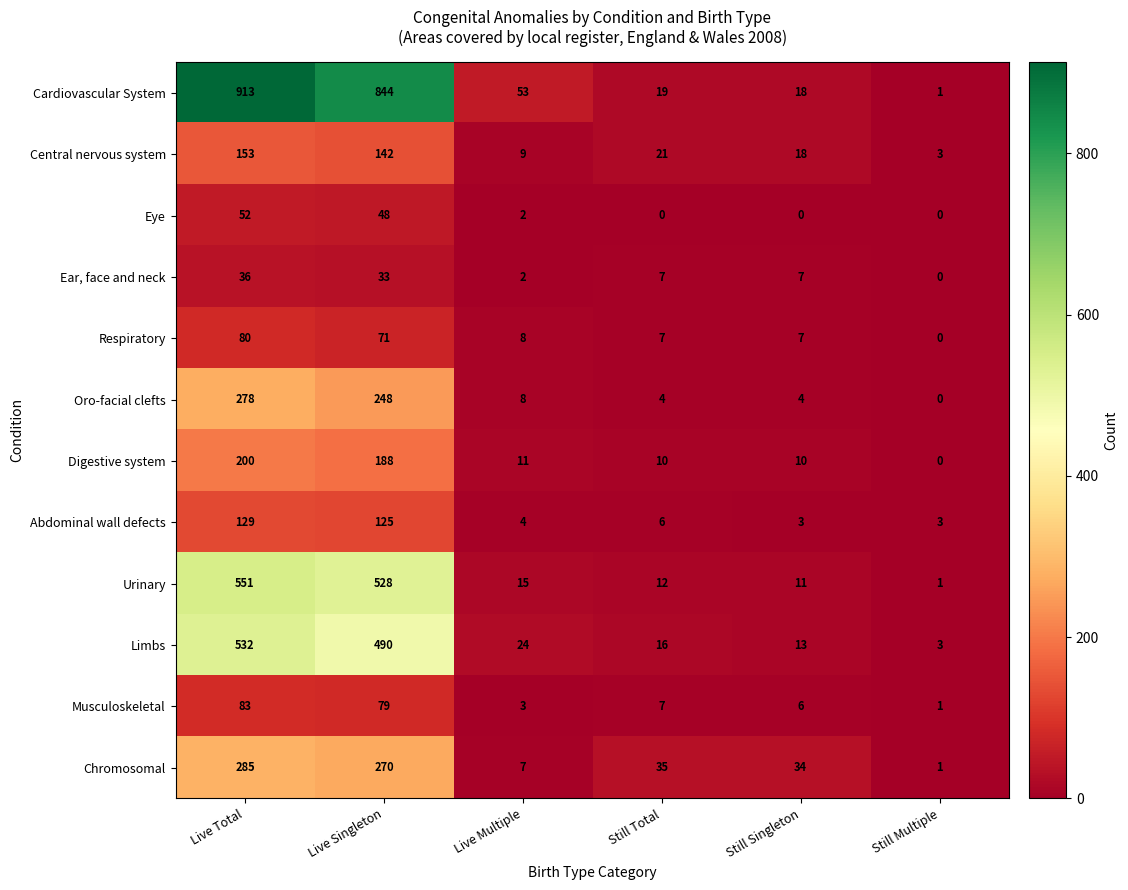

What is the difference between the second highest and second lowest values in the Cardiovascular System series?

826